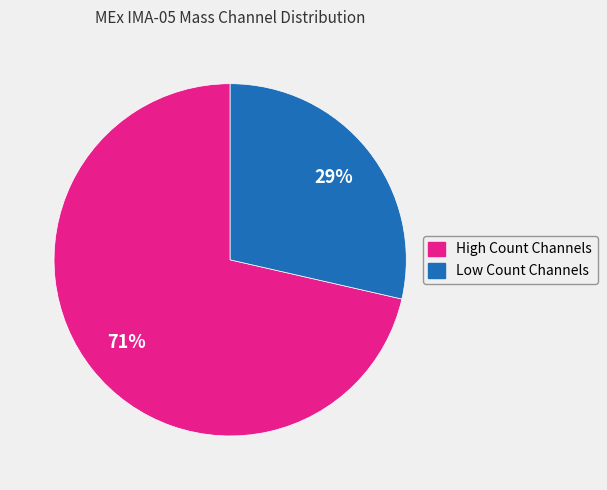

To the nearest percent, what is the average slice percentage?

50%